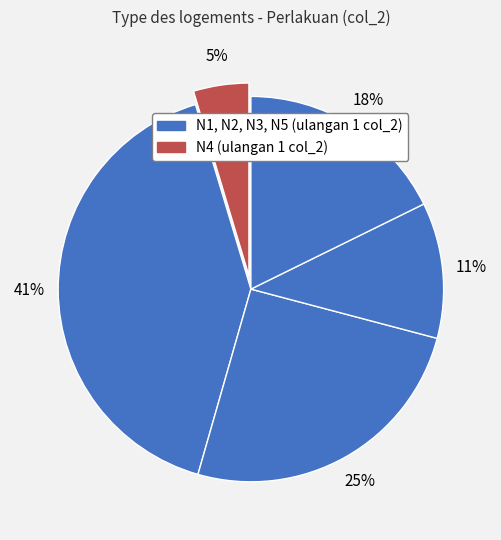

Count the number of slices in the pie.

5